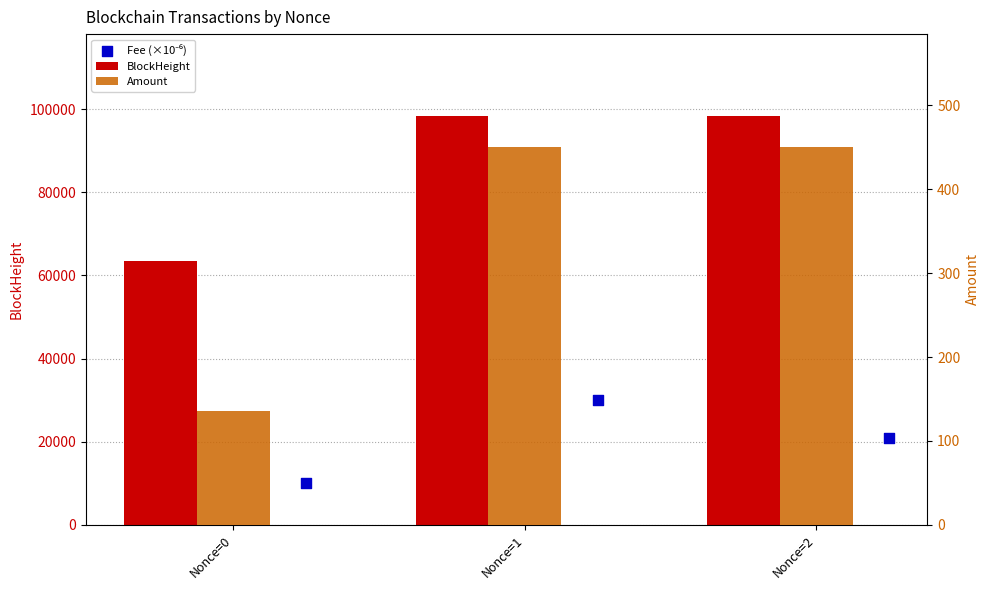

At which category is the sum across all series the highest?

Nonce=1